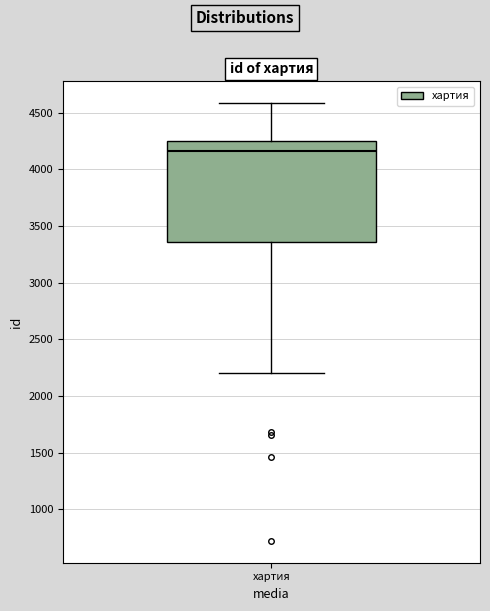

Where does the median line of the box for хартия sit on the y-axis? The values are not printed on the chart, so give them approximately, as read against the axis.

4150